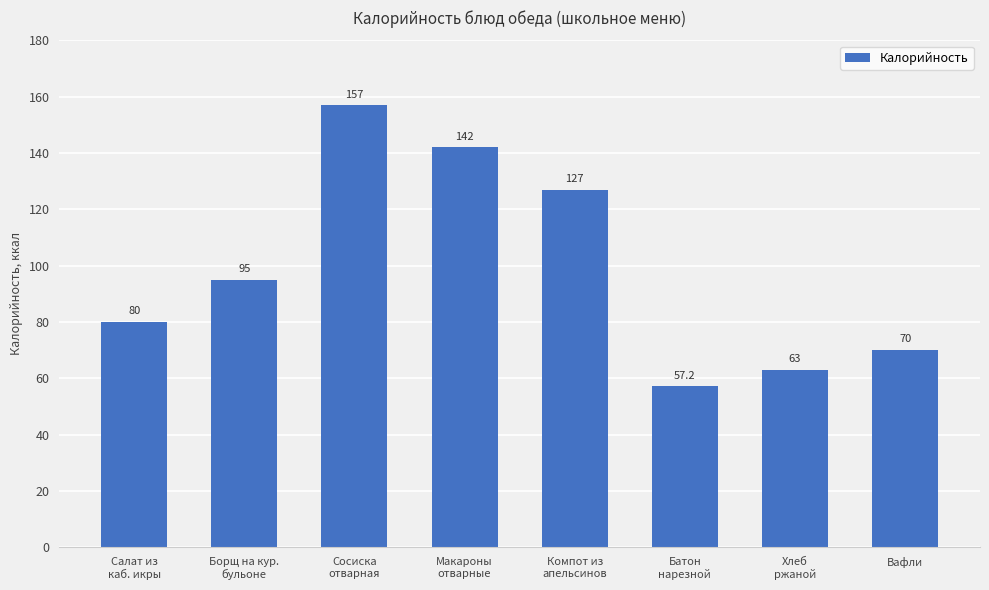

What is the difference between the values at Макароны
отварные and Вафли?

72.0